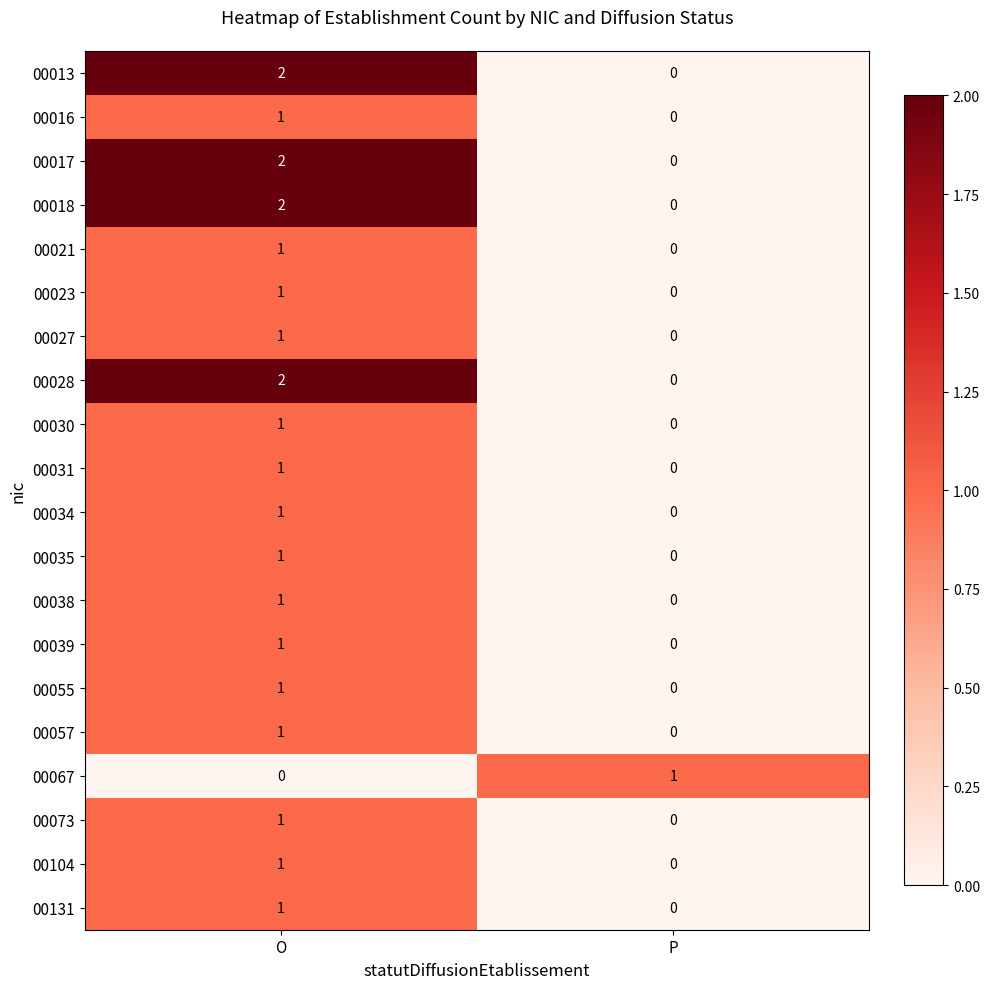

Is it true that 00013 equals 1 at P?

False